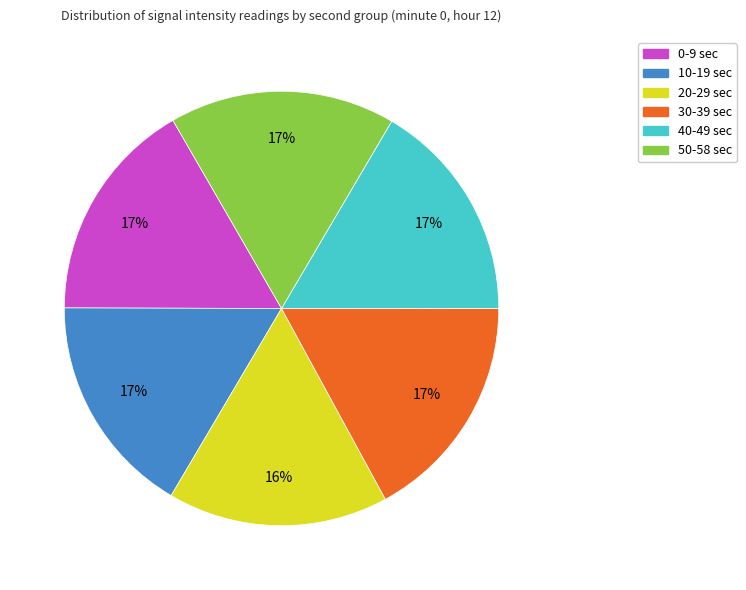

Count the number of slices in the pie.

6